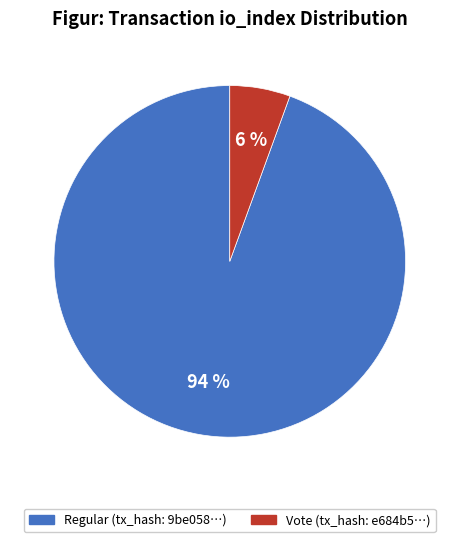

How many slices are in this pie chart?

2